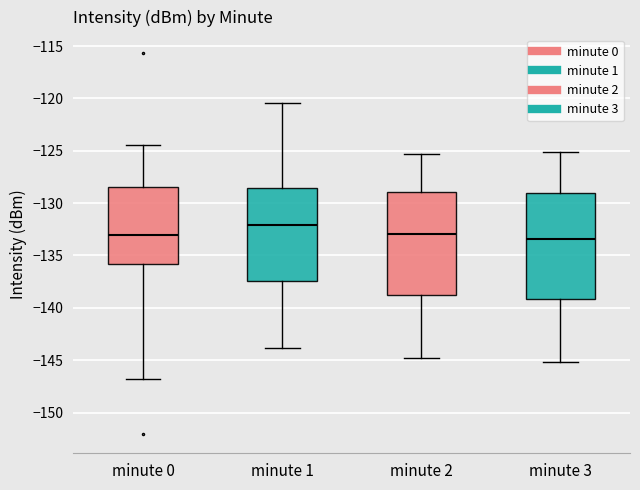

Reading left to right, read every box against the y-axis: the position of its median line, the range the box covers, and the ends of its whiskers. The values are not printed on the chart, so give them approximately, as read against the axis.

minute 0: median -133.0, box -136.0 to -128.5, whiskers -147.0 to -124.5
minute 1: median -132.0, box -137.5 to -128.5, whiskers -144.0 to -120.5
minute 2: median -133.0, box -139.0 to -129.0, whiskers -145.0 to -125.5
minute 3: median -133.5, box -139.0 to -129.0, whiskers -145.0 to -125.0